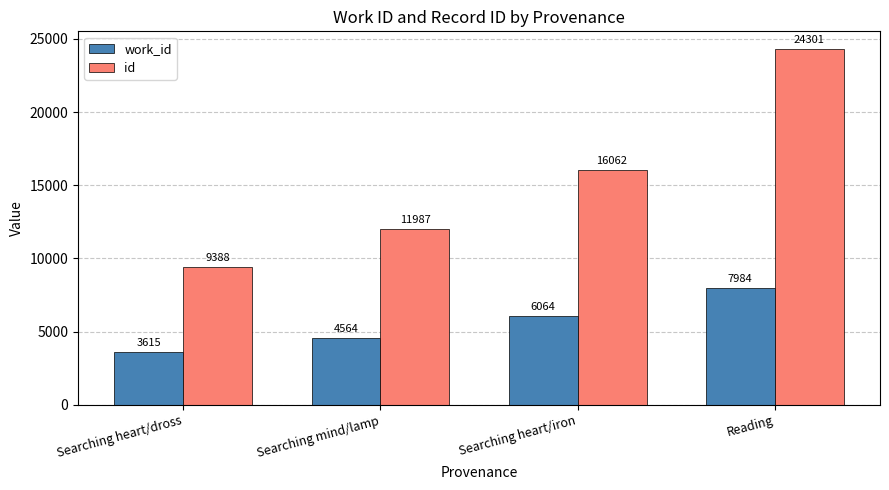

What are all the series names shown in the legend?

work_id, id